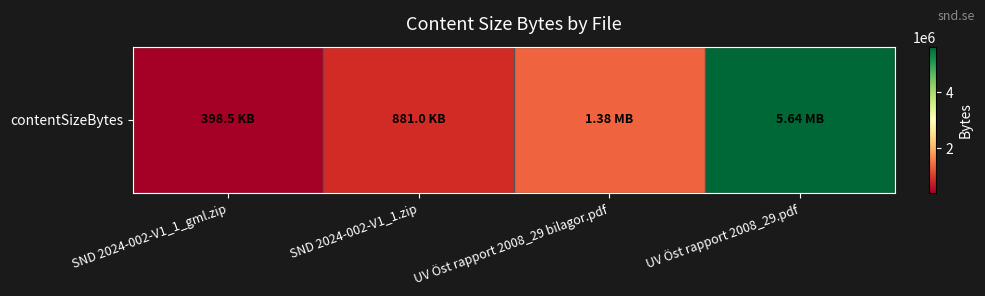

Is it true that the value at SND 2024-002-V1_1_gml.zip is 398518?

True